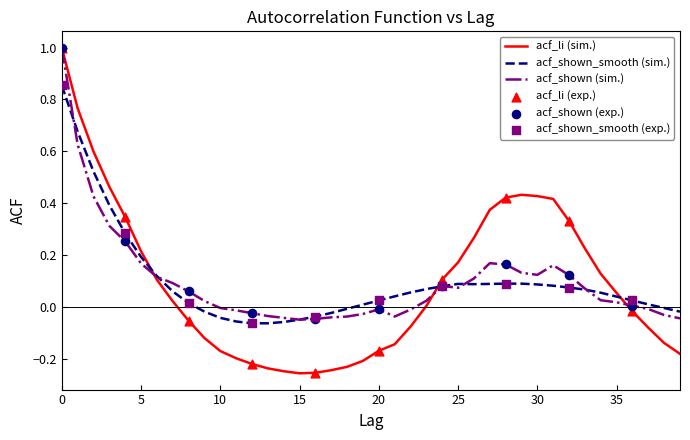

After their last crossing, which series has the higher values: acf_shown_smooth (sim.) or acf_li (sim.)?

acf_shown_smooth (sim.)